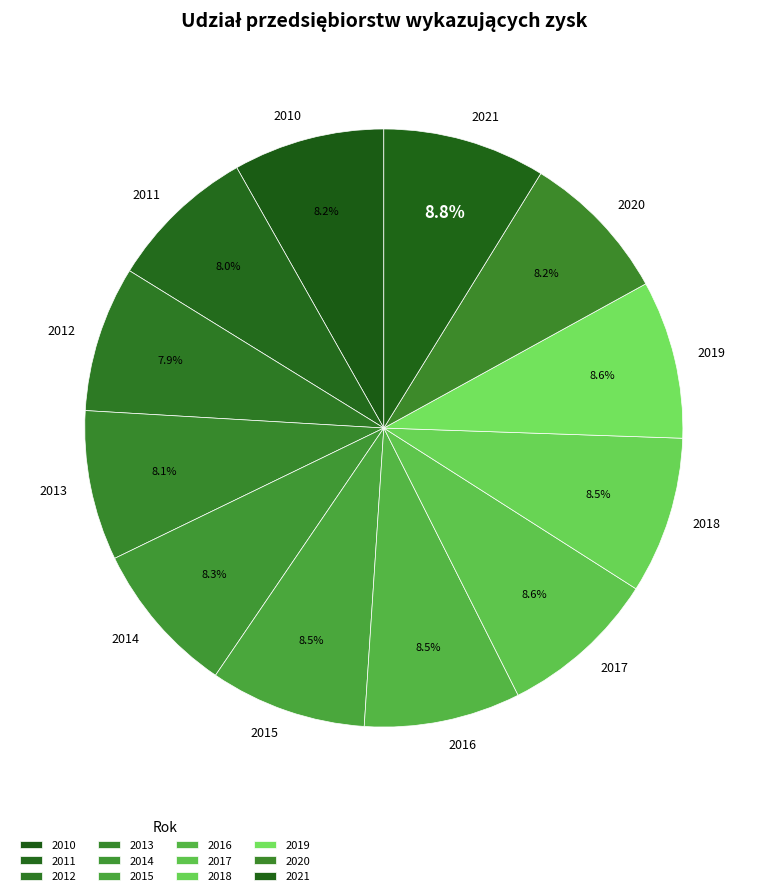

What percentage is NOT represented by 2012?

92.1%